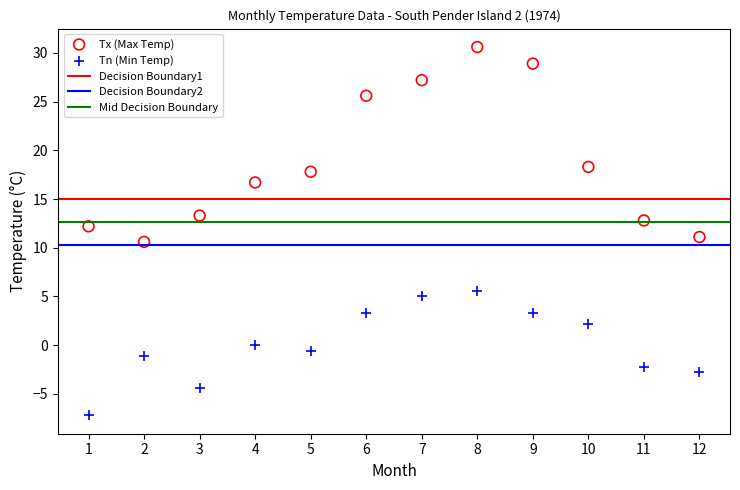

Across all data points, what is the range of X values (max minus min)?

11.0